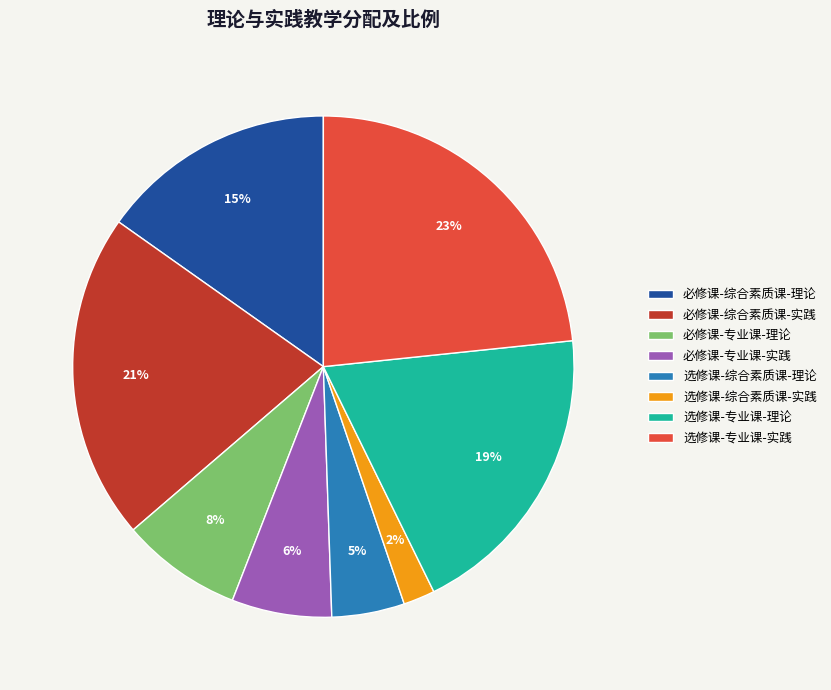

To the nearest percent, what is the combined percentage of 选修课-专业课-理论 and 选修课-综合素质课-理论?

24%